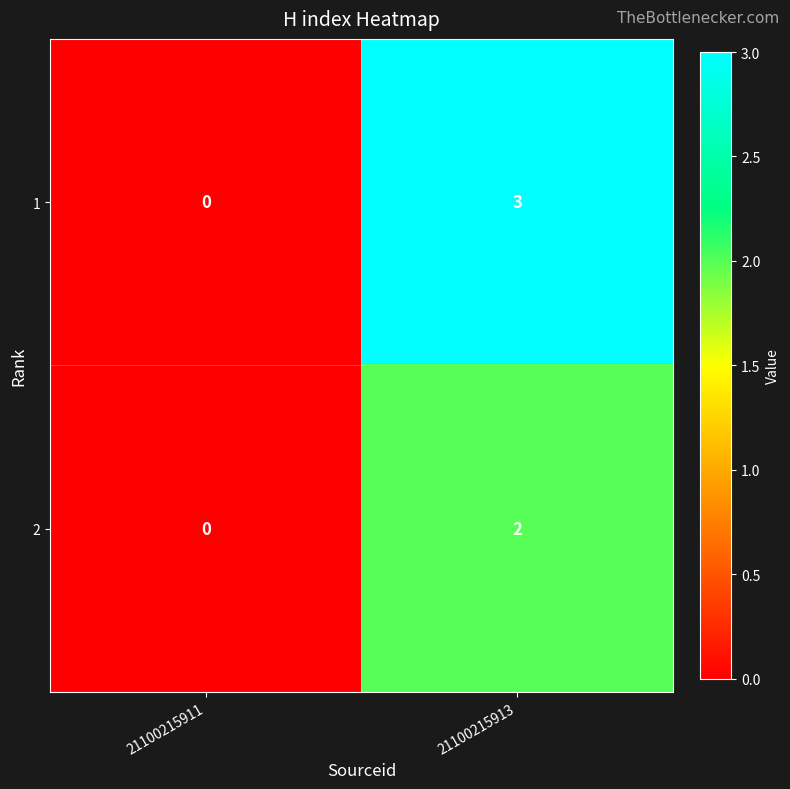

What is the sum of the 1 values at 21100215913 and 21100215911?

3